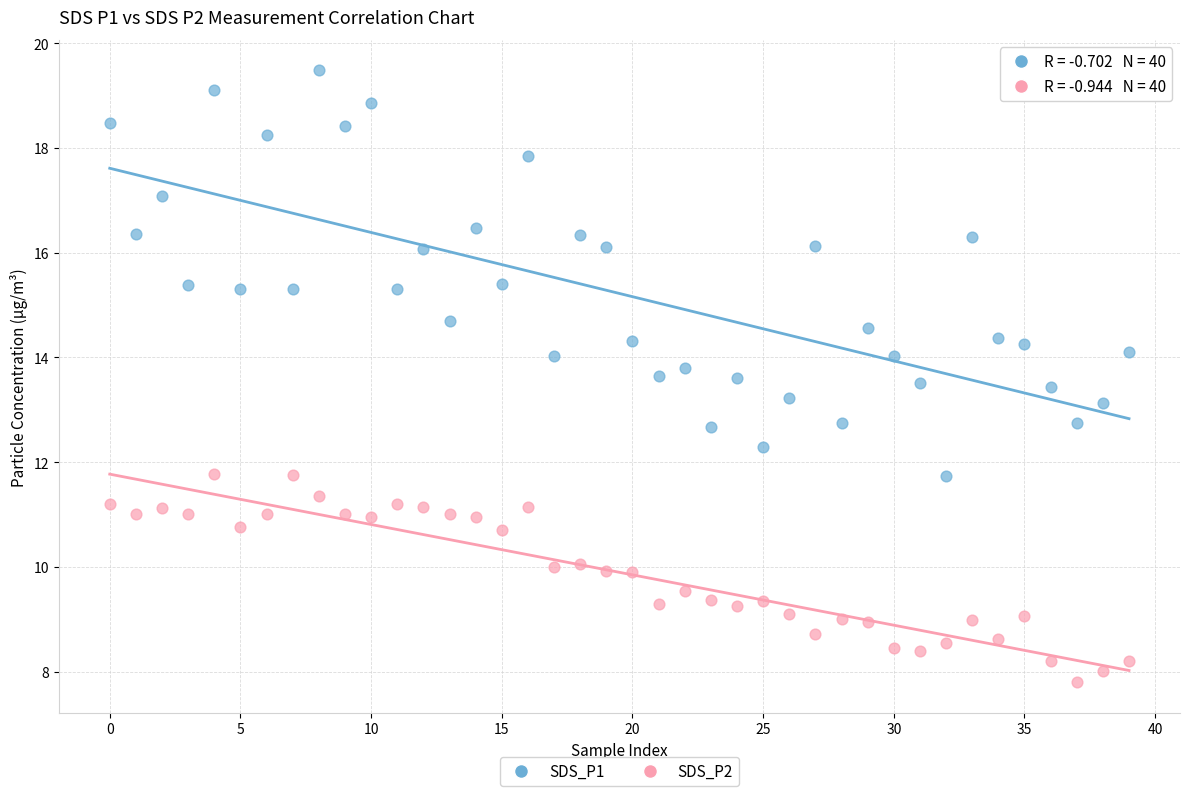

Which series has the widest spread of Y values?

SDS_P1